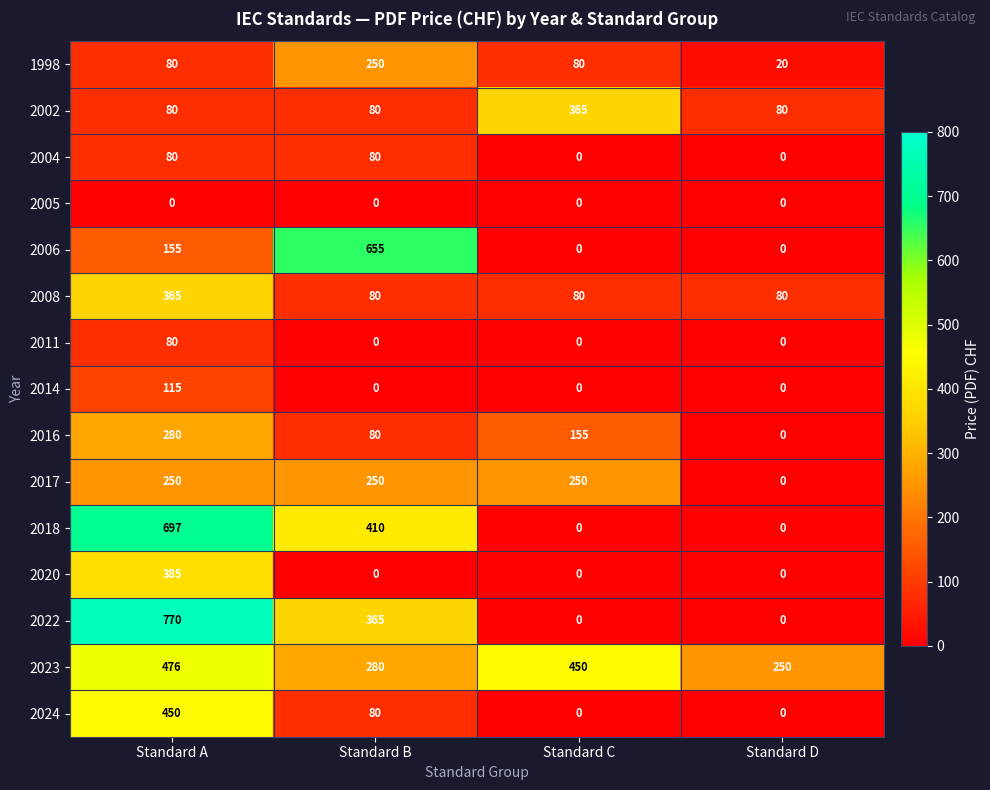

Which series has the largest range (max minus min)?

2022